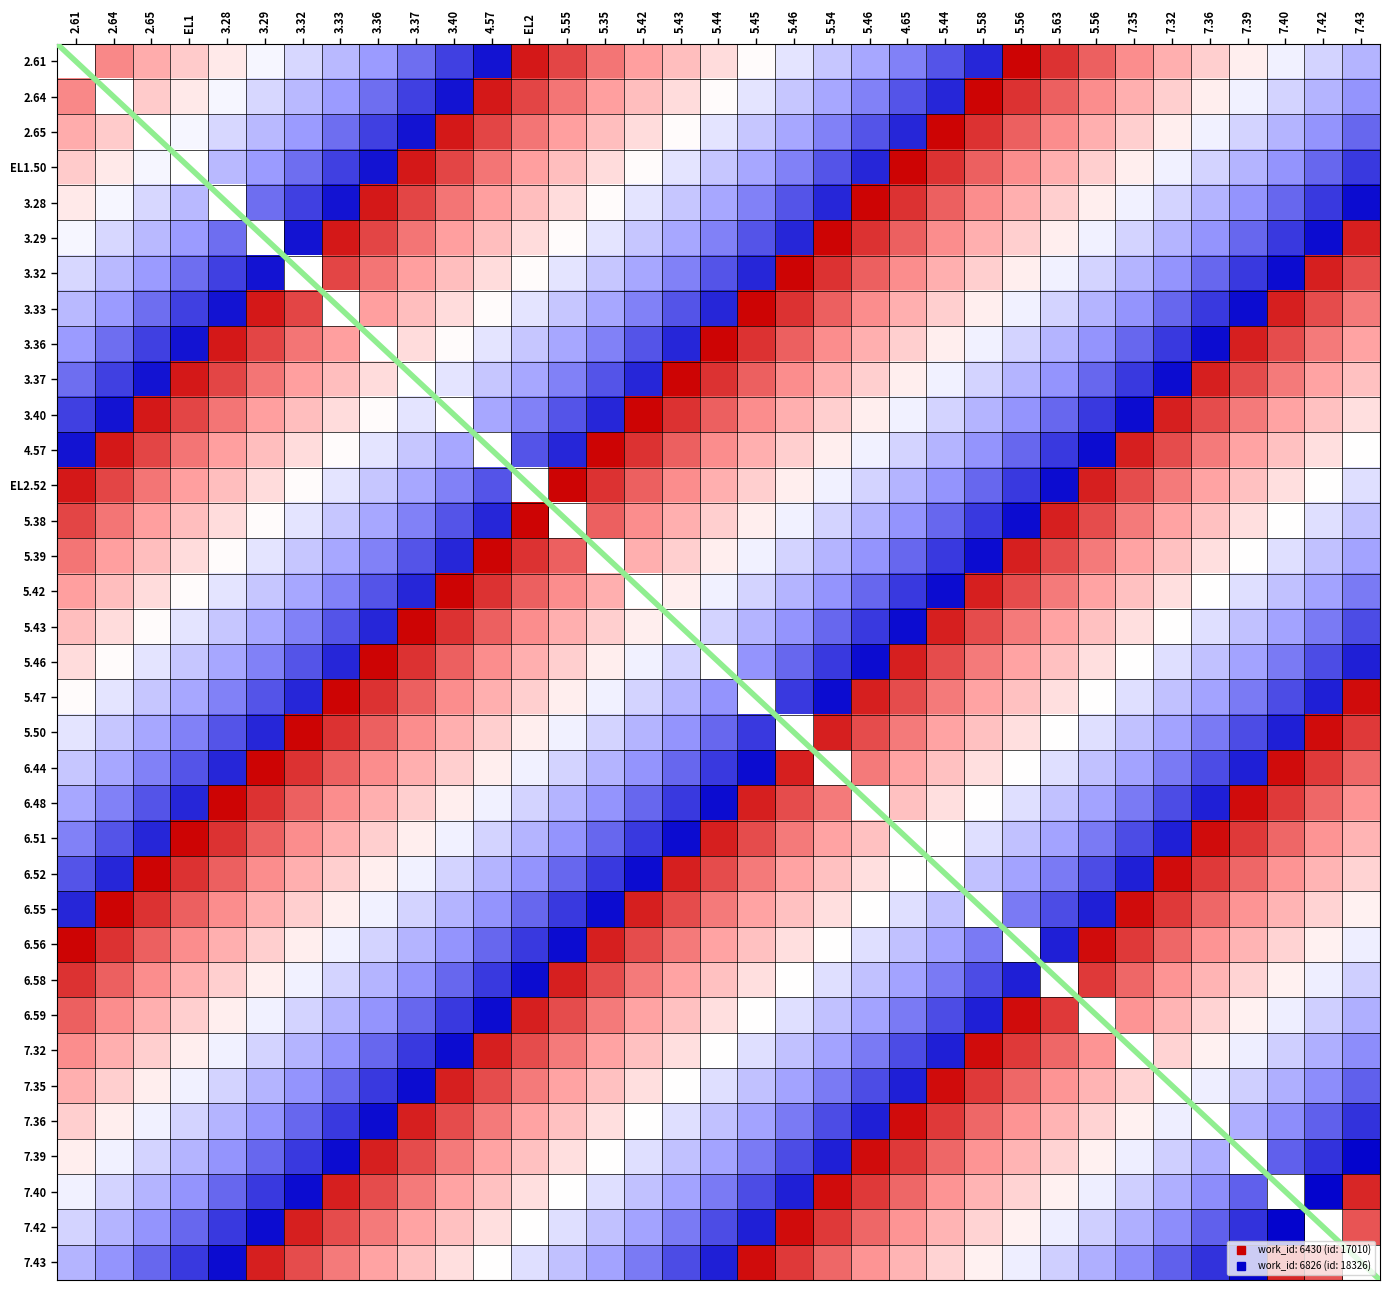

True or false: 3.36 has a value of 0.8 at 5.45.

True